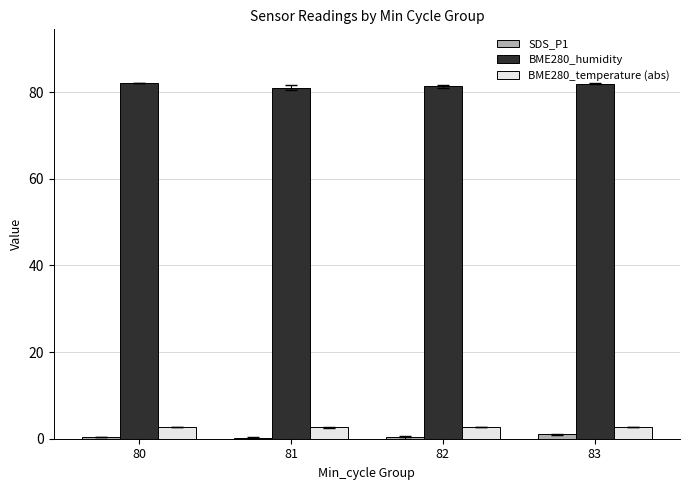

What is the approximate value of BME280_temperature (abs) at 83?

2.7